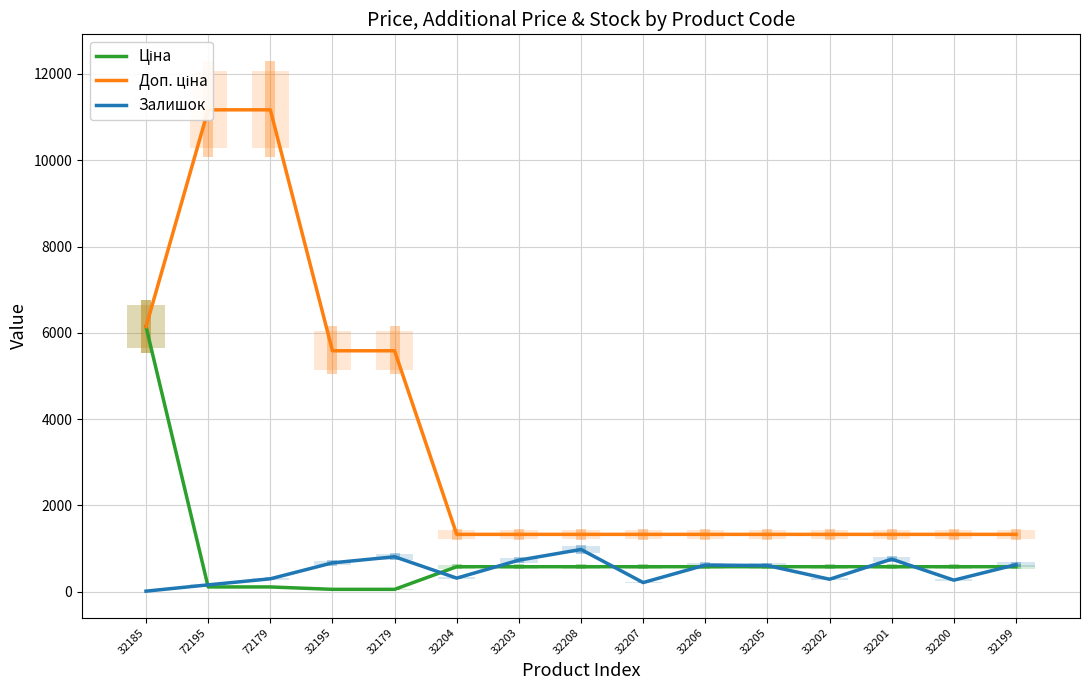

Where is the first local maximum for Залишок?

32179